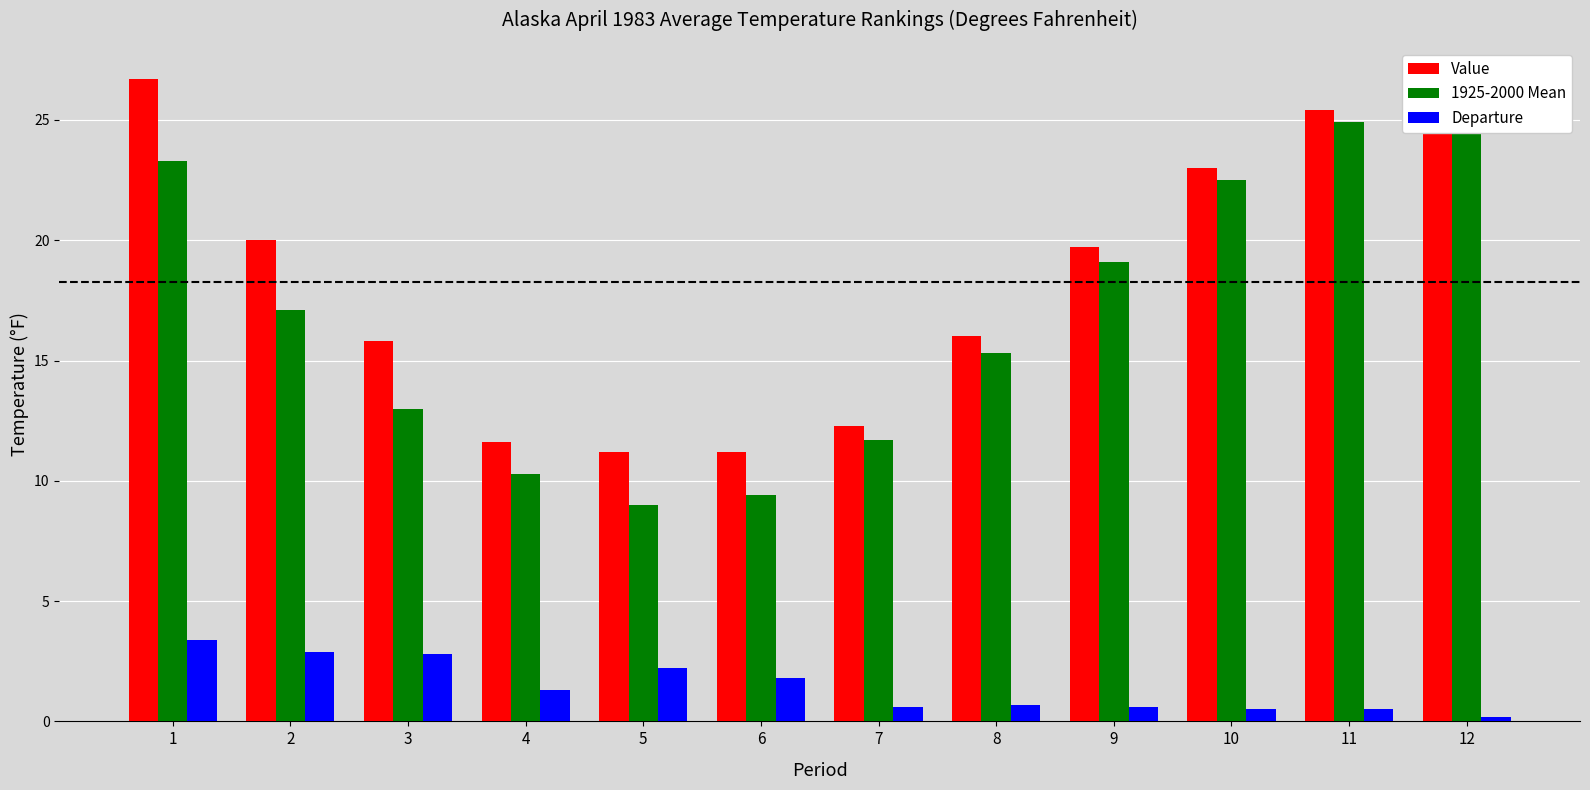

Which has a higher value, 2 or 8?

2